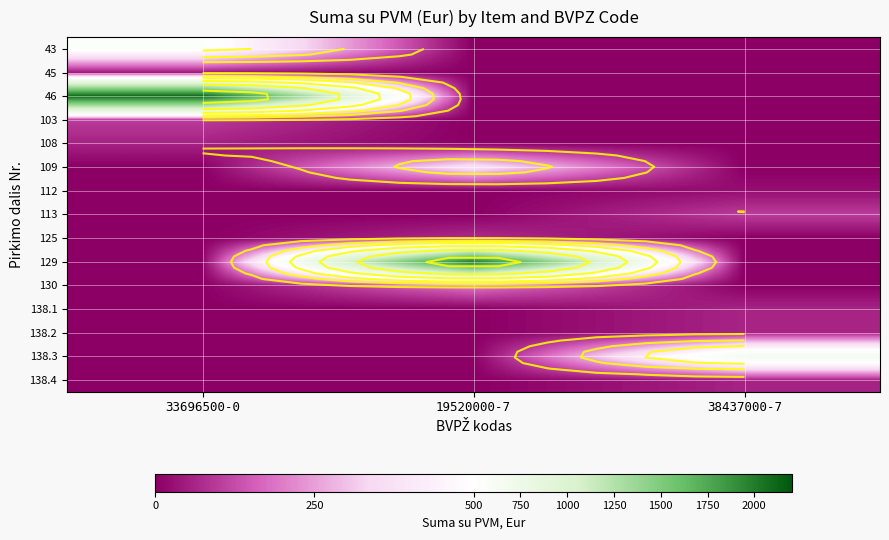

Which category has the highest value across all series?

33696500-0